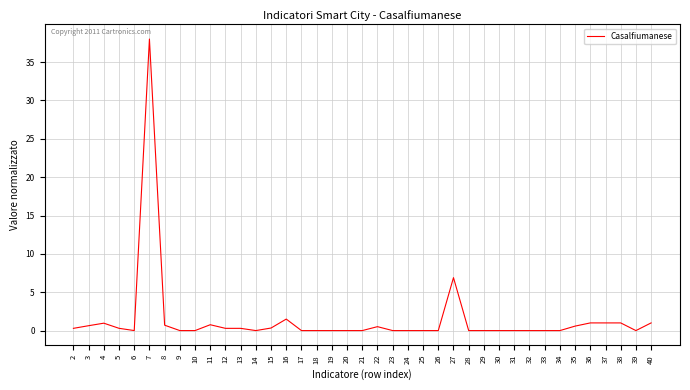

At which category does the chart reach its peak across all series?

7